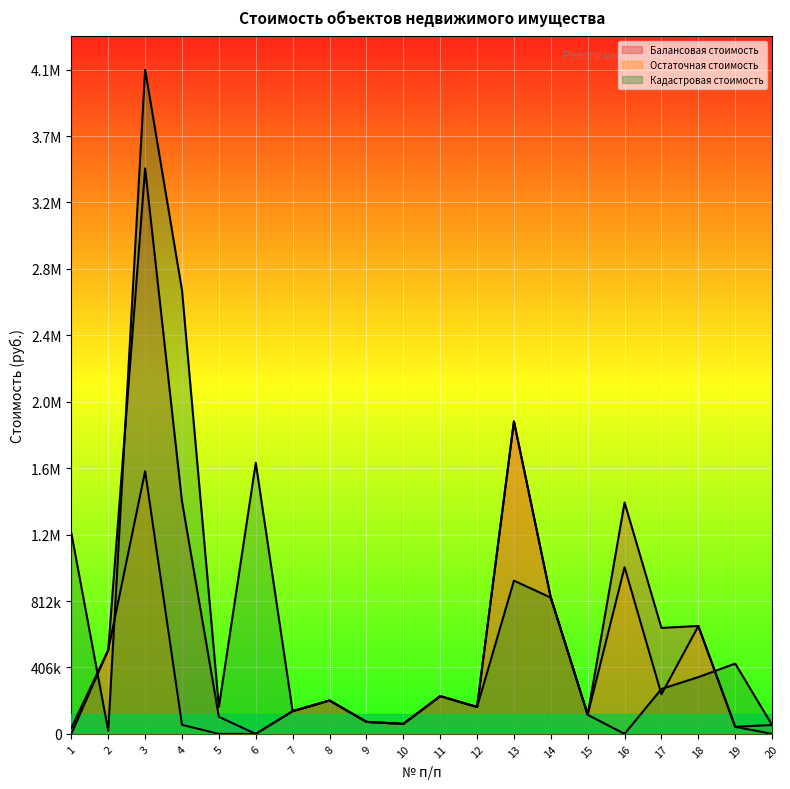

Which series has the largest total across all categories?

Кадастровая стоимость